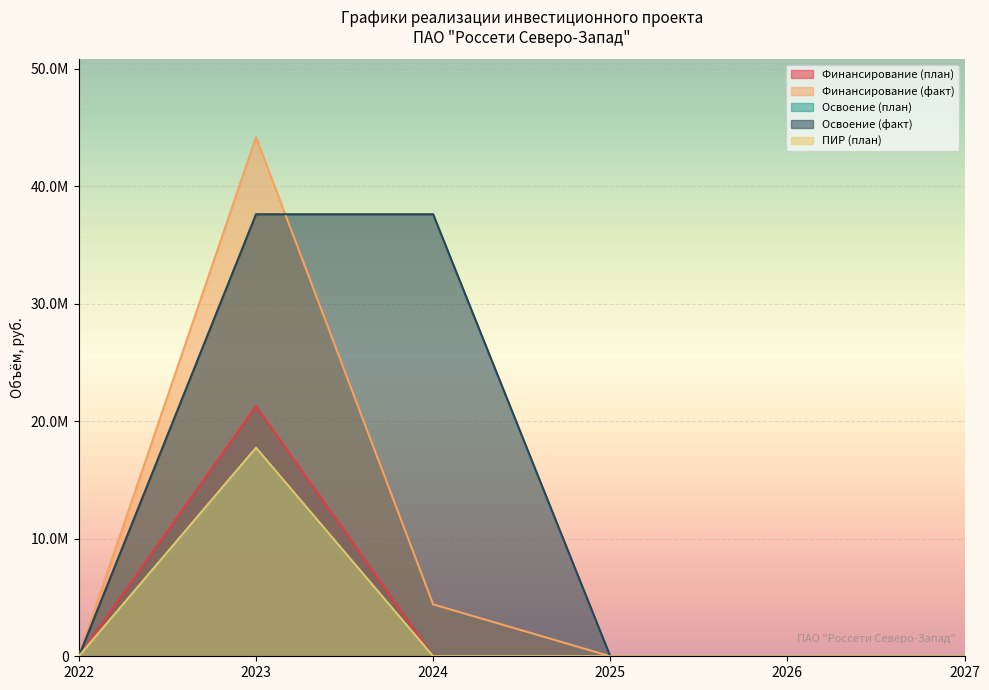

Does the chart display data point markers on the line(s)?

No